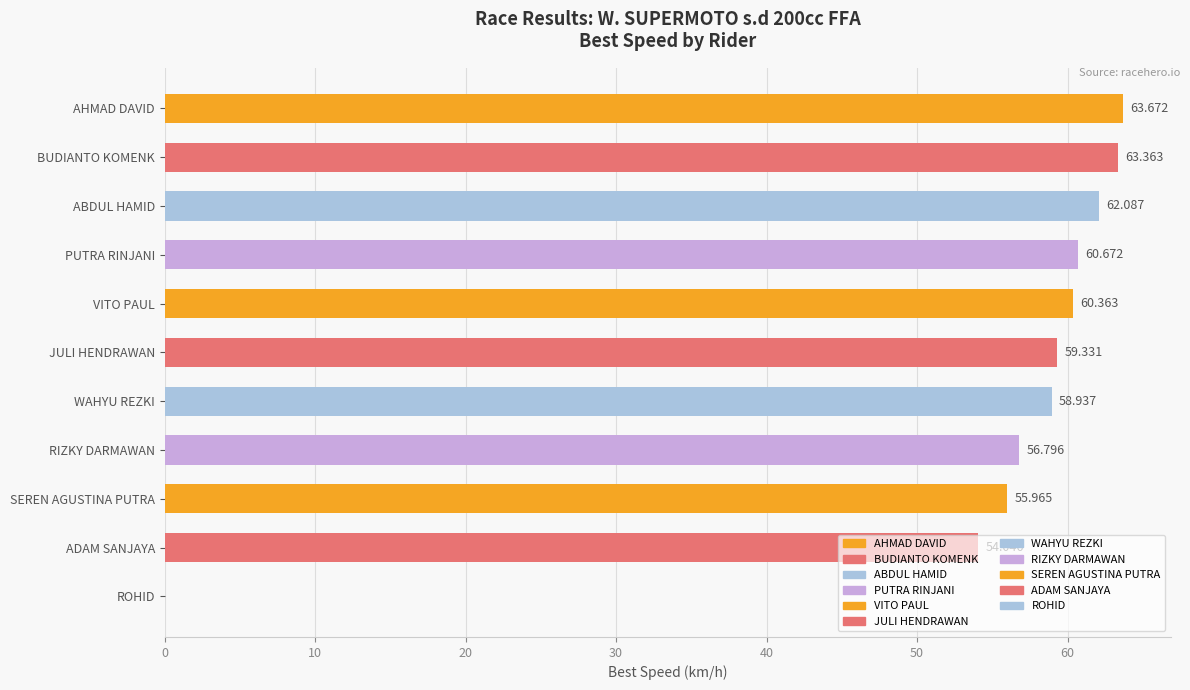

Where is the data nearest to the value 31?

ADAM SANJAYA